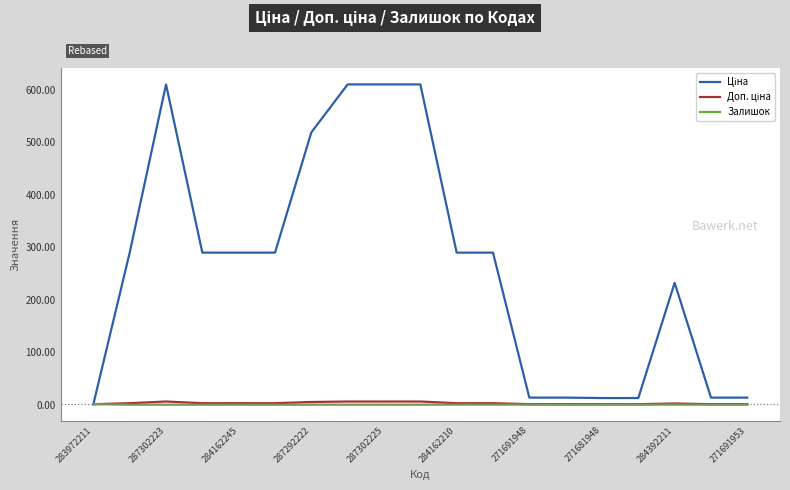

True or false: Залишок has a value of 0.1 at 271691948.

True